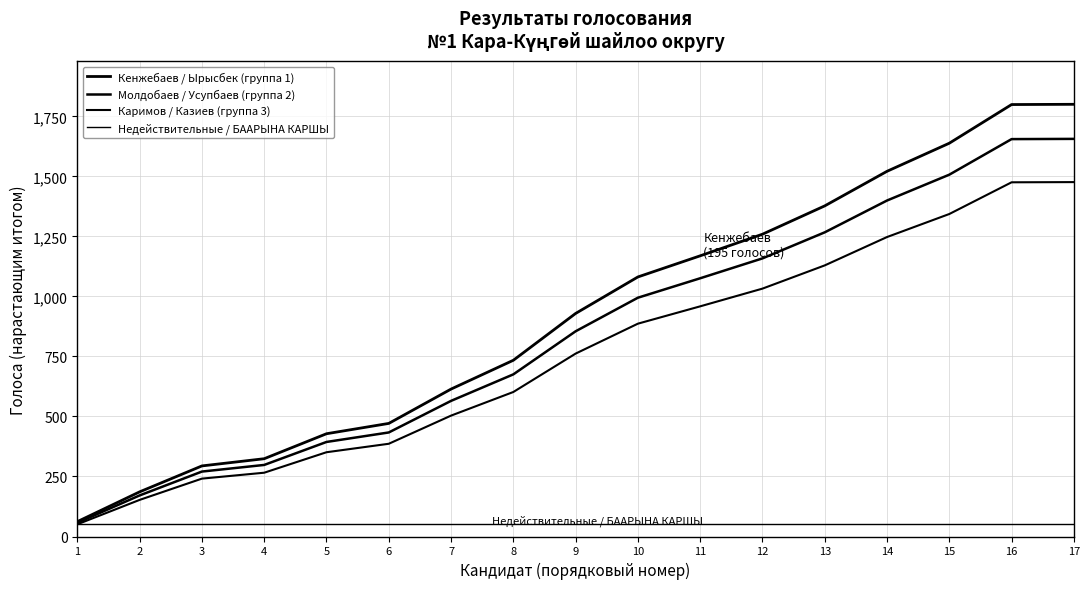

Which label corresponds to the largest value in the chart?

17